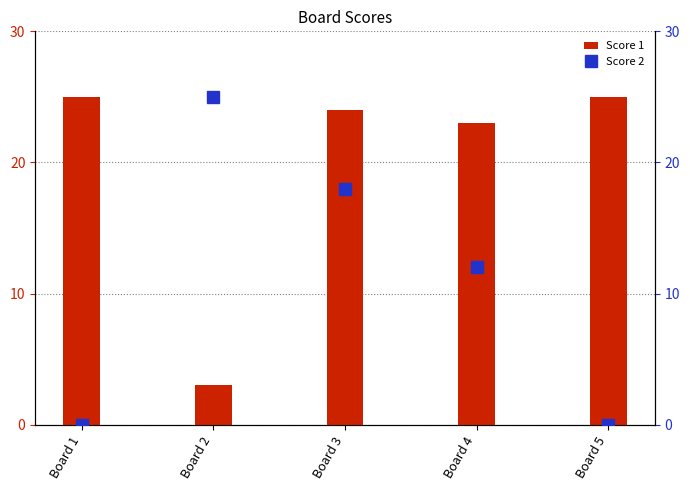

Which has a higher value, Board 1 or Board 5?

Board 1